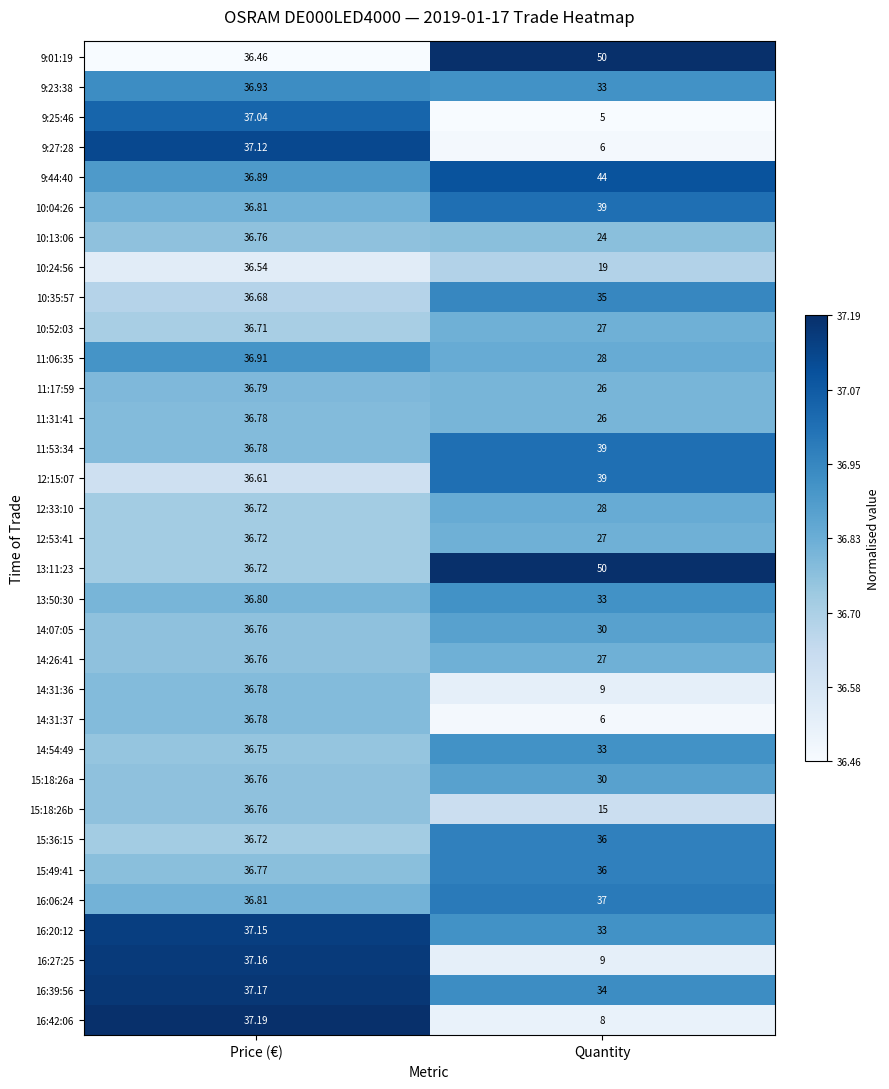

Rank the categories by 9:27:28 value from lowest to highest.

Quantity, Price (€)